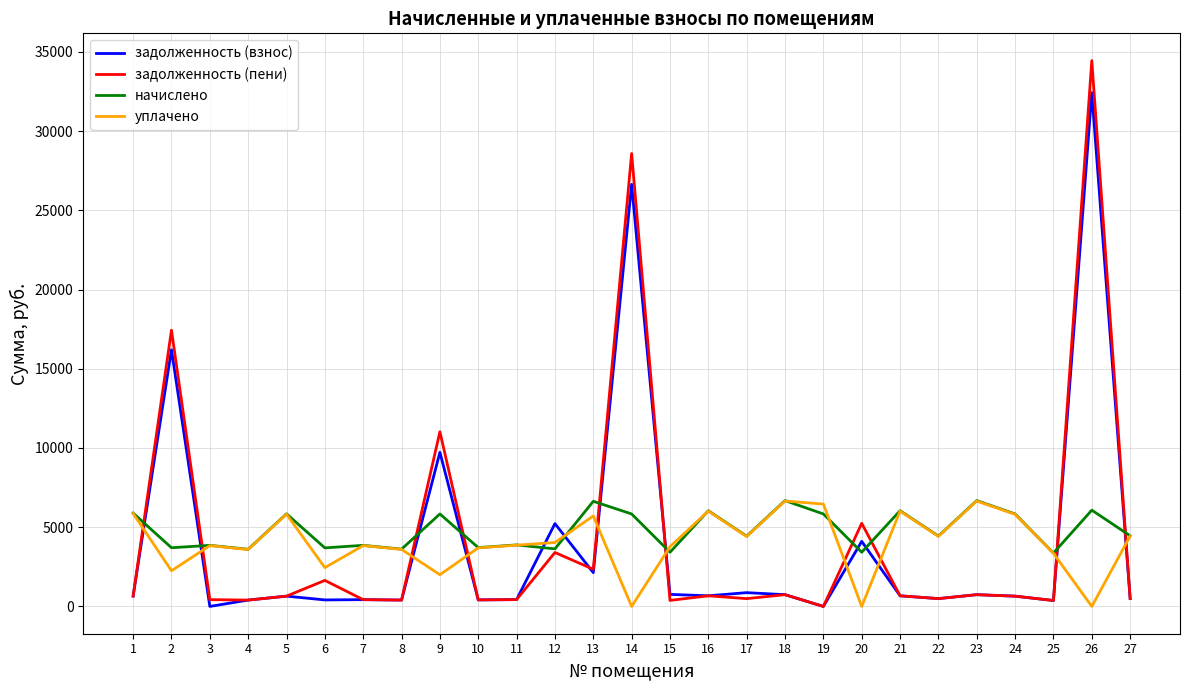

True or false: уплачено and задолженность (взнос) intersect in this chart.

True